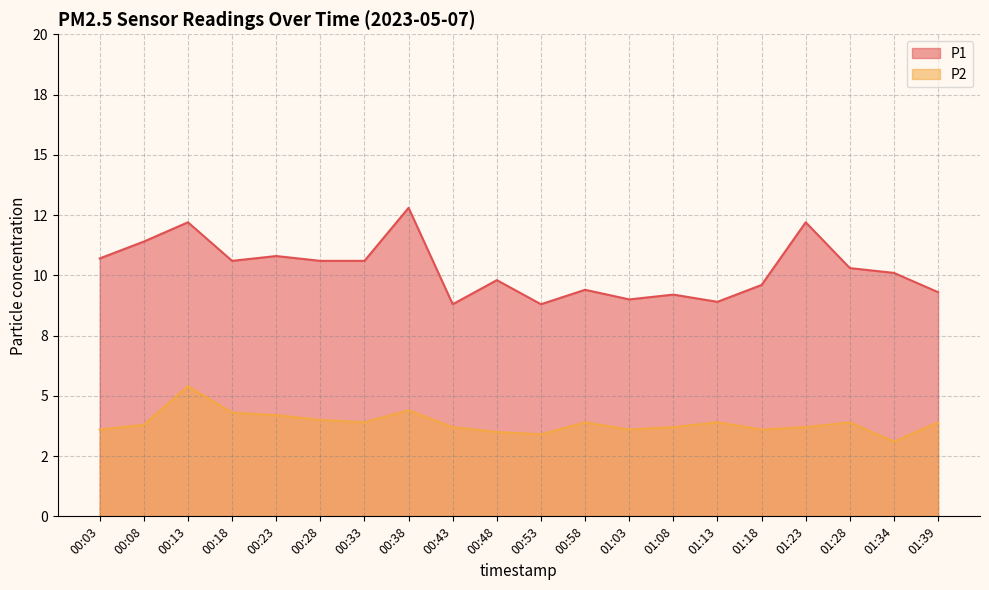

Does the chart display data point markers on the line(s)?

No